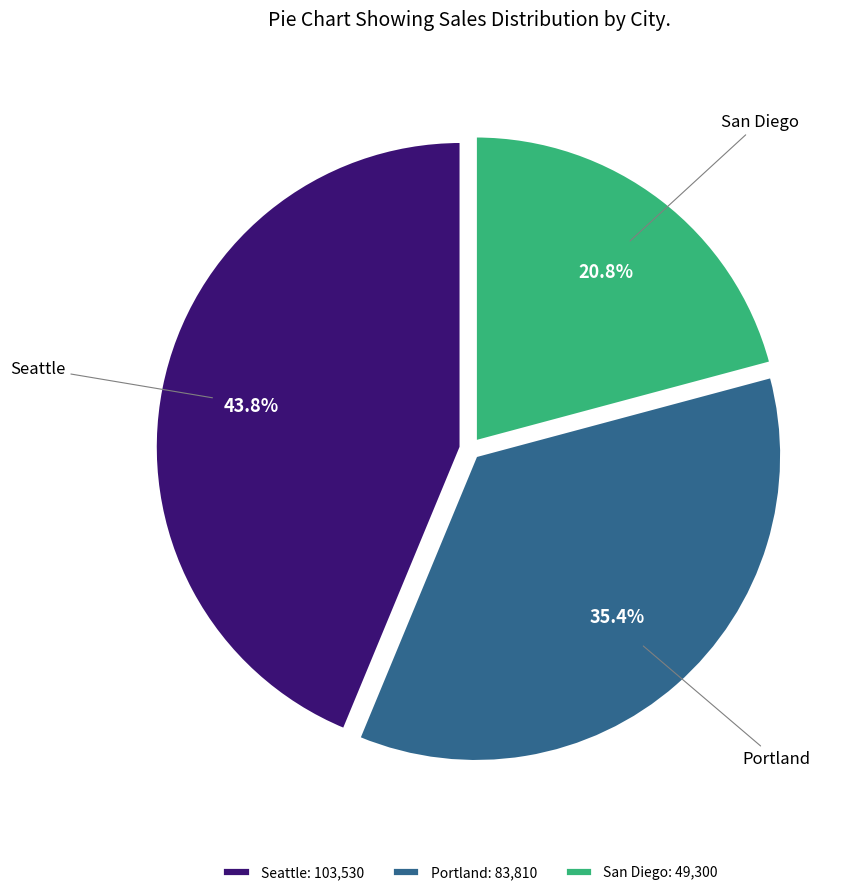

How much of the chart is everything except San Diego?

79.2%